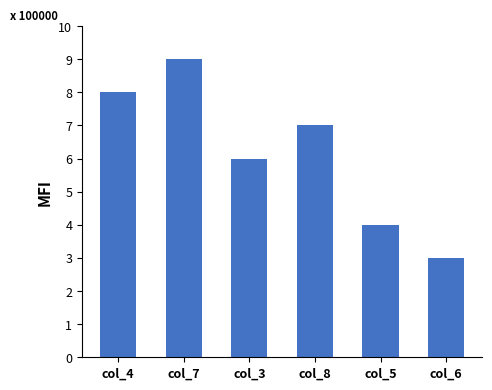

Reading left to right, transcribe all the data shown in this chart.

8	9	6	7	4	3